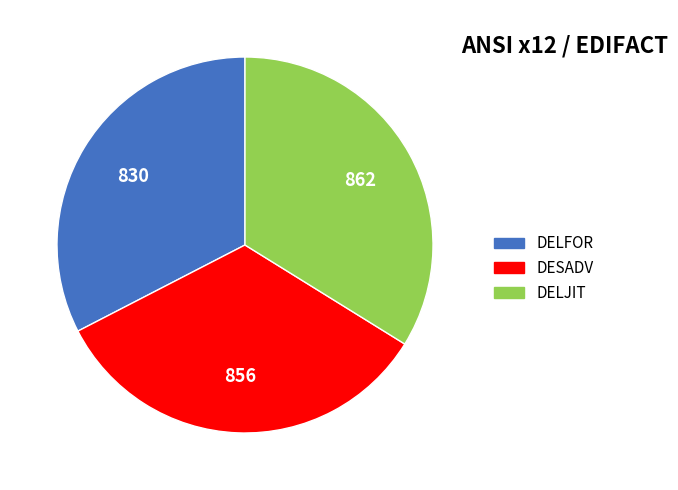

Does DESADV represent more than half of the total?

No